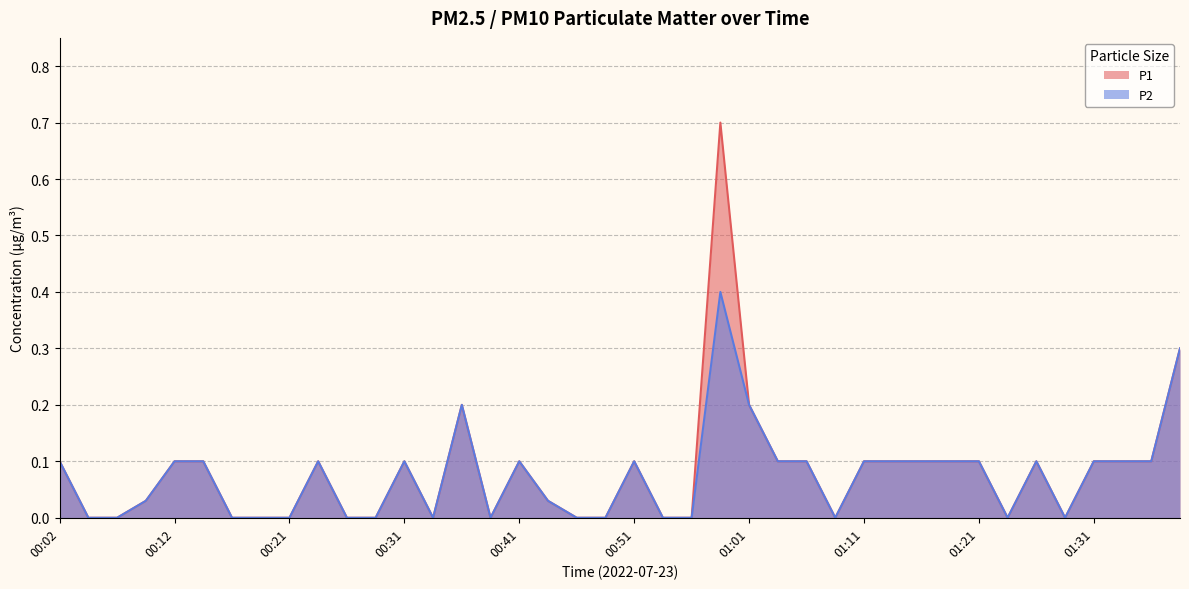

What is the value of the P2 point at the 32nd from the left?

0.1